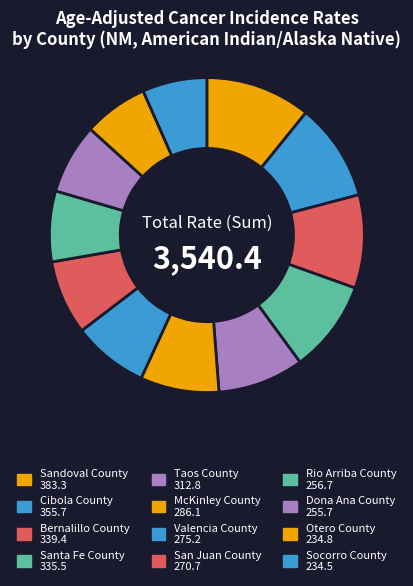

Is Rio Arriba County the majority of the pie?

No